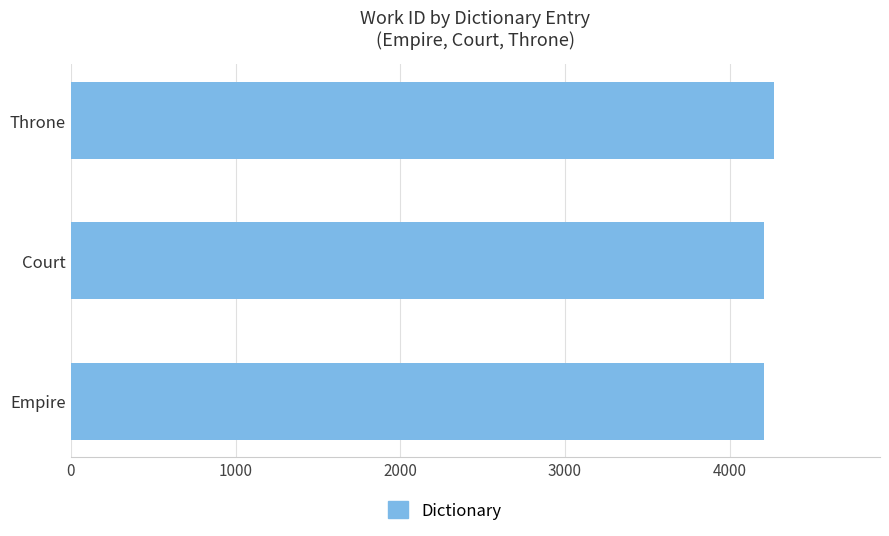

Approximately how many times larger is the value at Empire compared to Court?

1.0